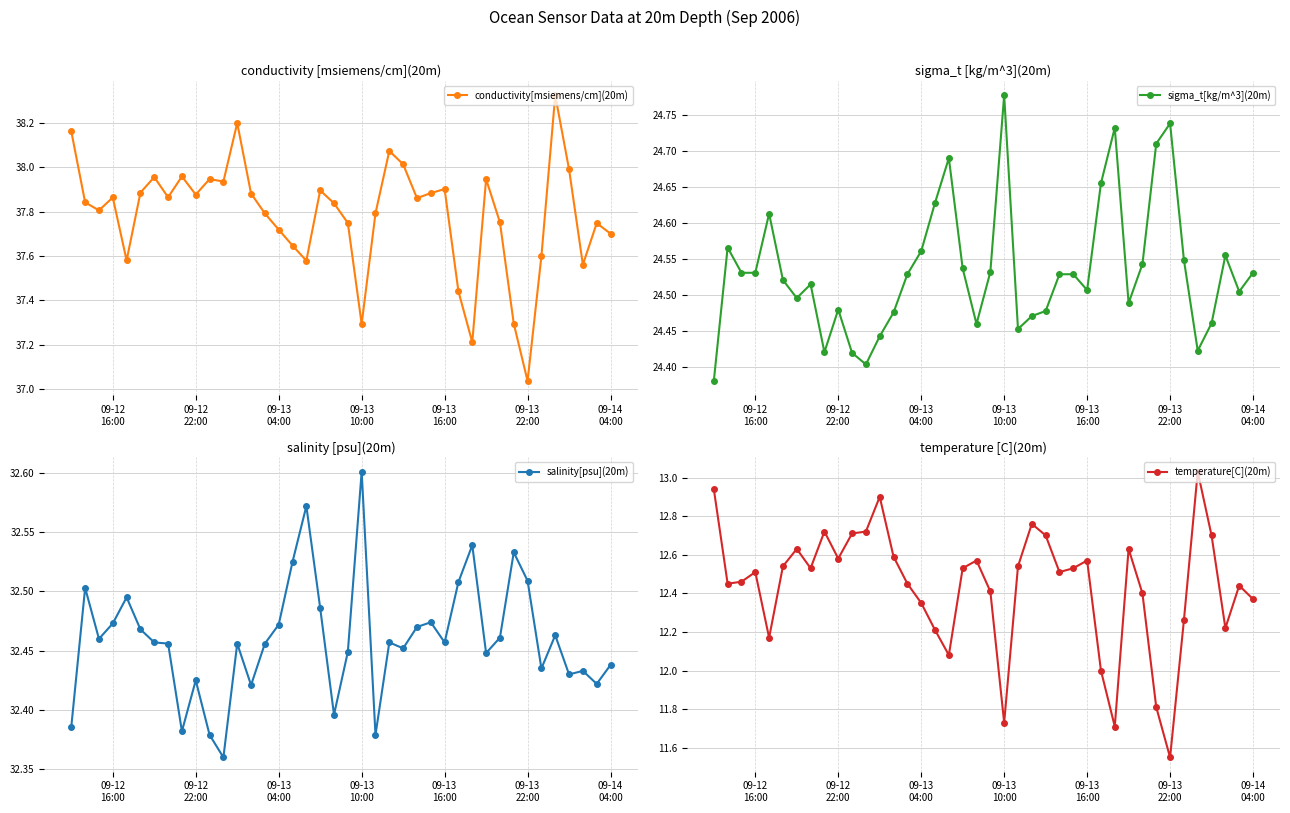

How many sigma_t[kg/m^3](20m) values are between 24 and 25?

40